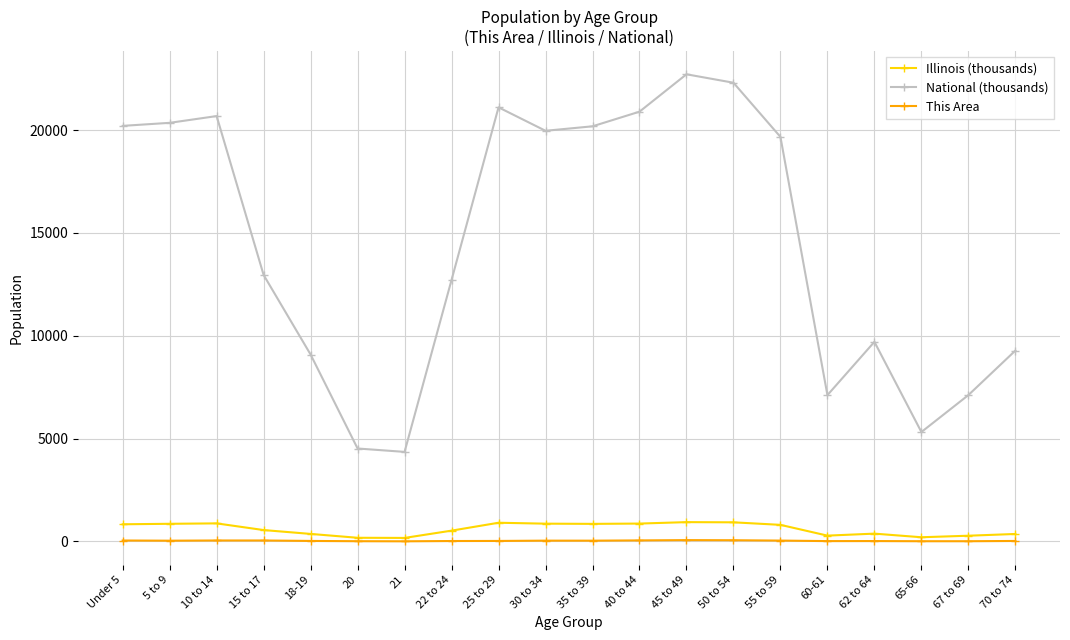

Which series changed the most between 35 to 39 and 62 to 64?

National (thousands)